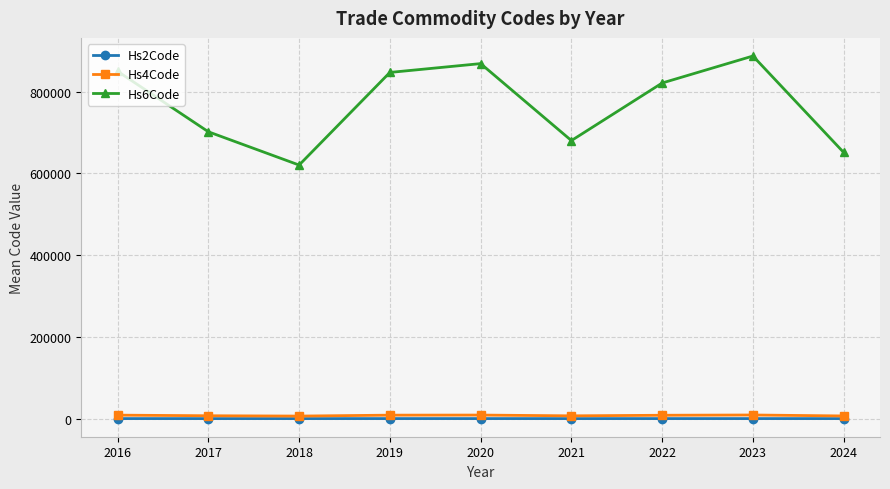

What are all the series names shown in the legend?

Hs2Code, Hs4Code, Hs6Code